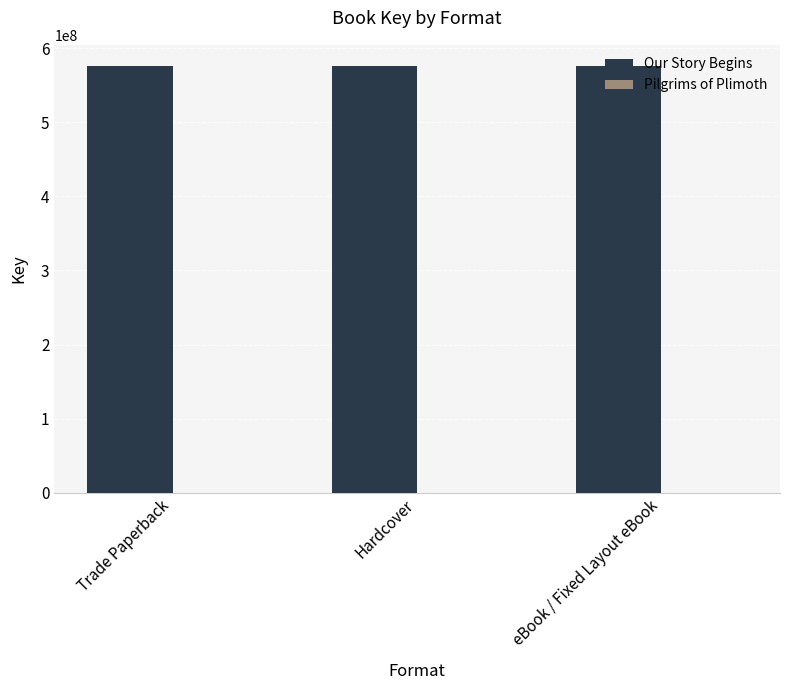

True or false: Our Story Begins has a value of 575549979 at eBook / Fixed Layout eBook.

True